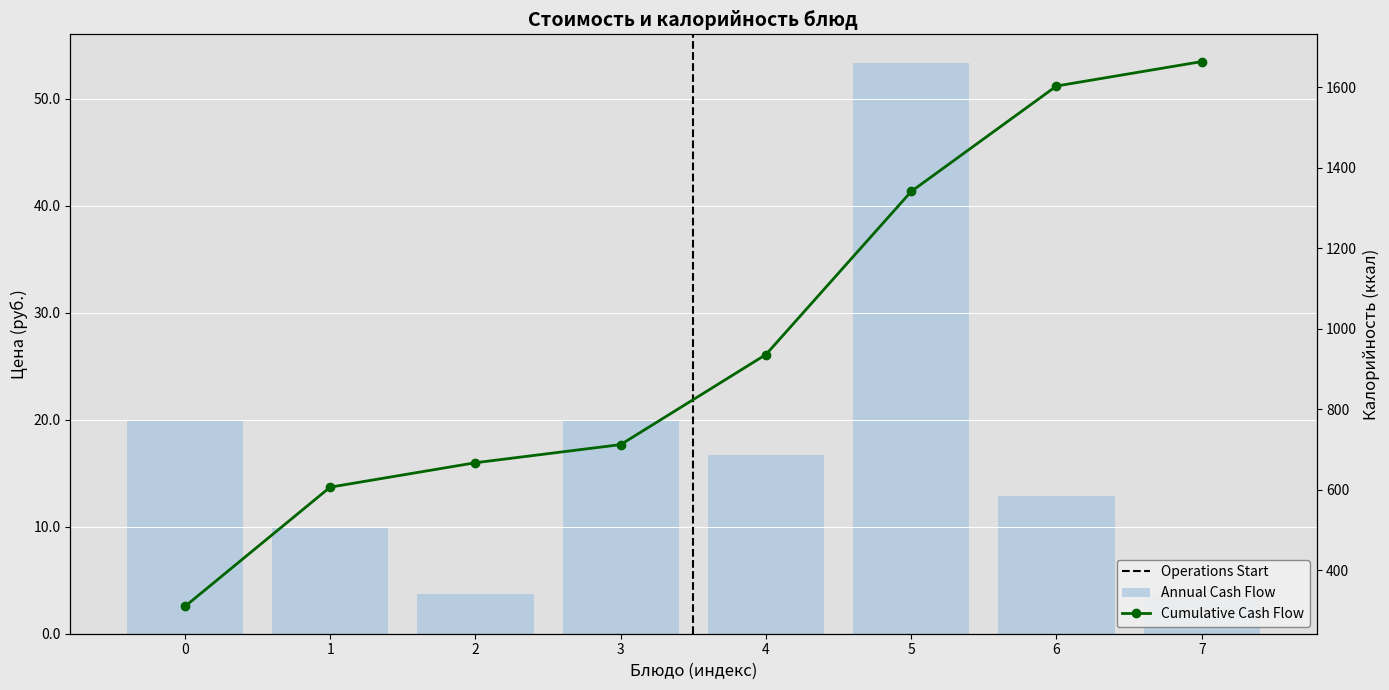

Count the number of values greater than 16.

4